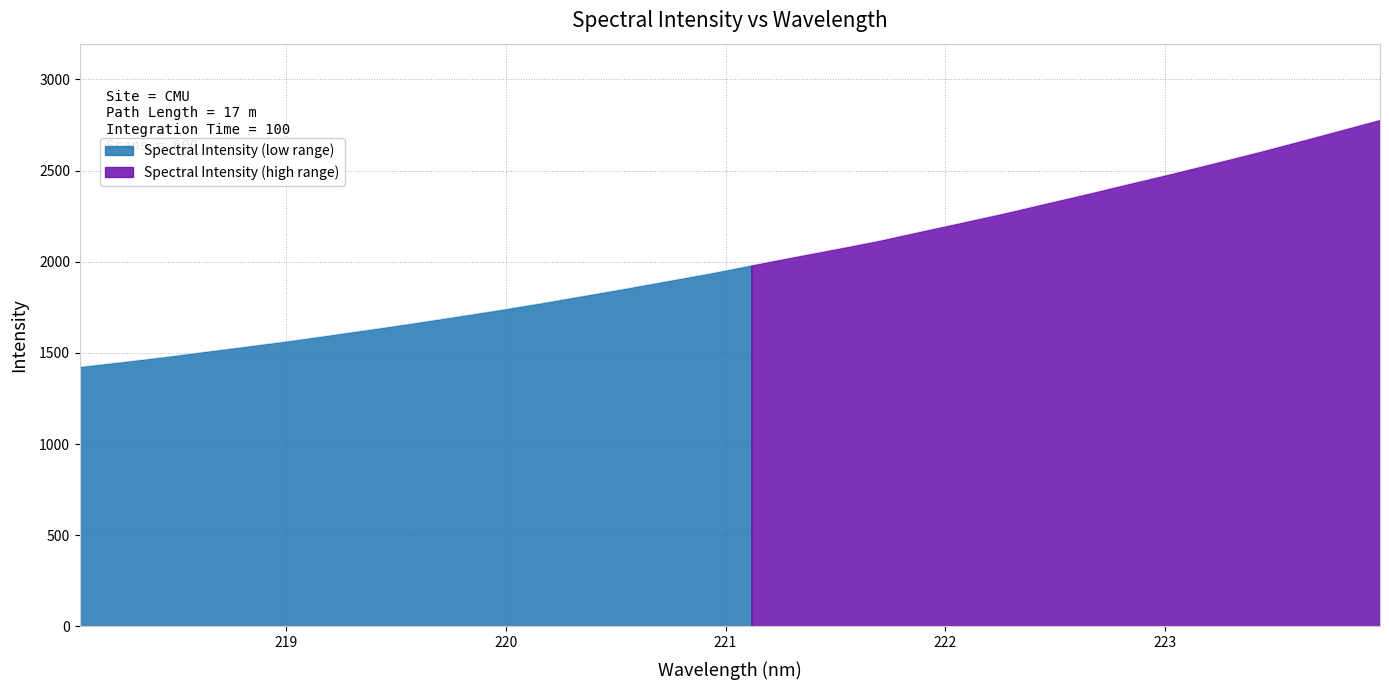

At which label does the data first exceed 1981?

221.1174